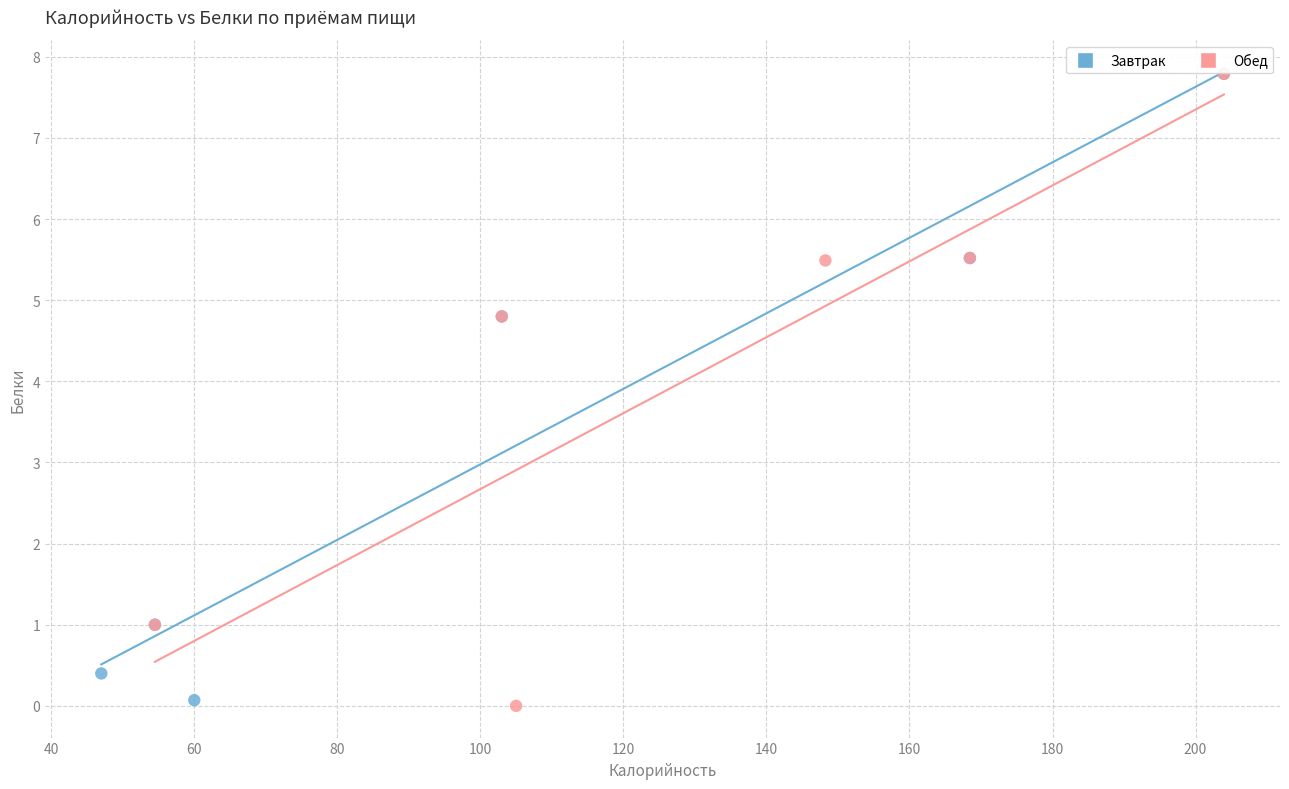

Which series contains the lowest Y value?

Обед